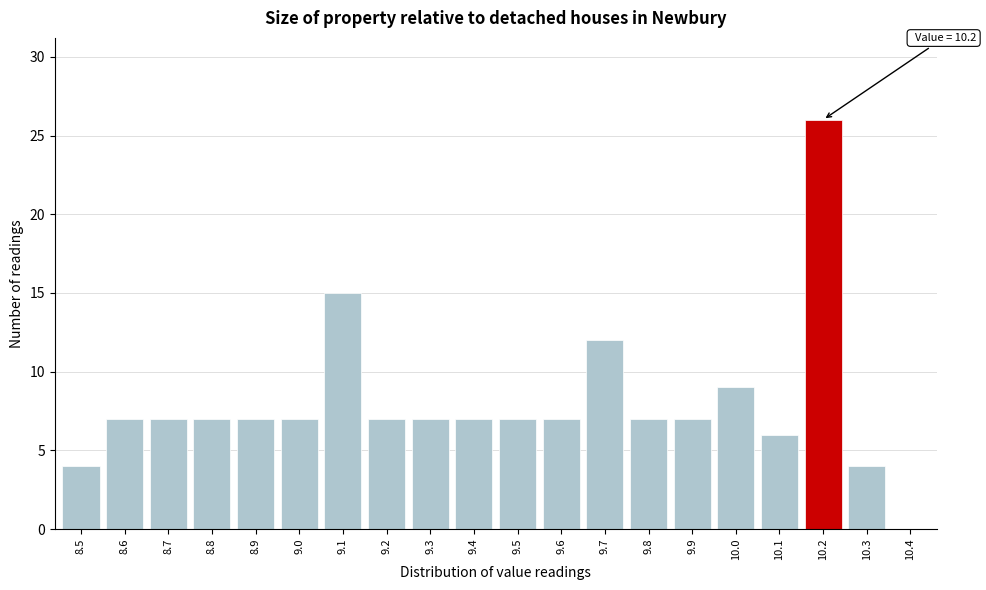

Reading right to left, transcribe all the data shown in this chart.

10.4=0	10.3=4	10.2=26	10.1=6	10.0=9	9.9=7	9.8=7	9.7=12	9.6=7	9.5=7	9.4=7	9.3=7	9.2=7	9.1=15	9.0=7	8.9=7	8.8=7	8.7=7	8.6=7	8.5=4